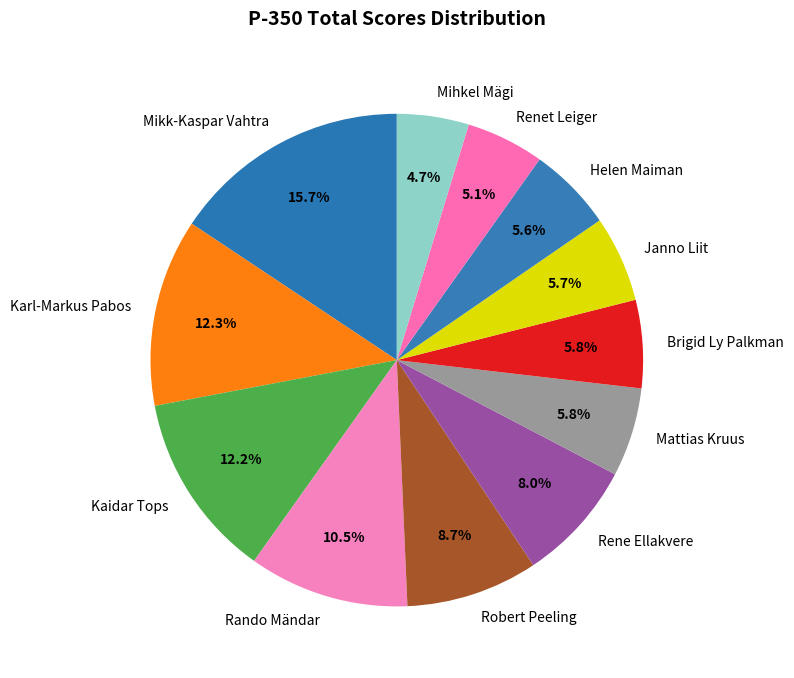

To the nearest percent, what percentage of the pie is Renet Leiger?

5%